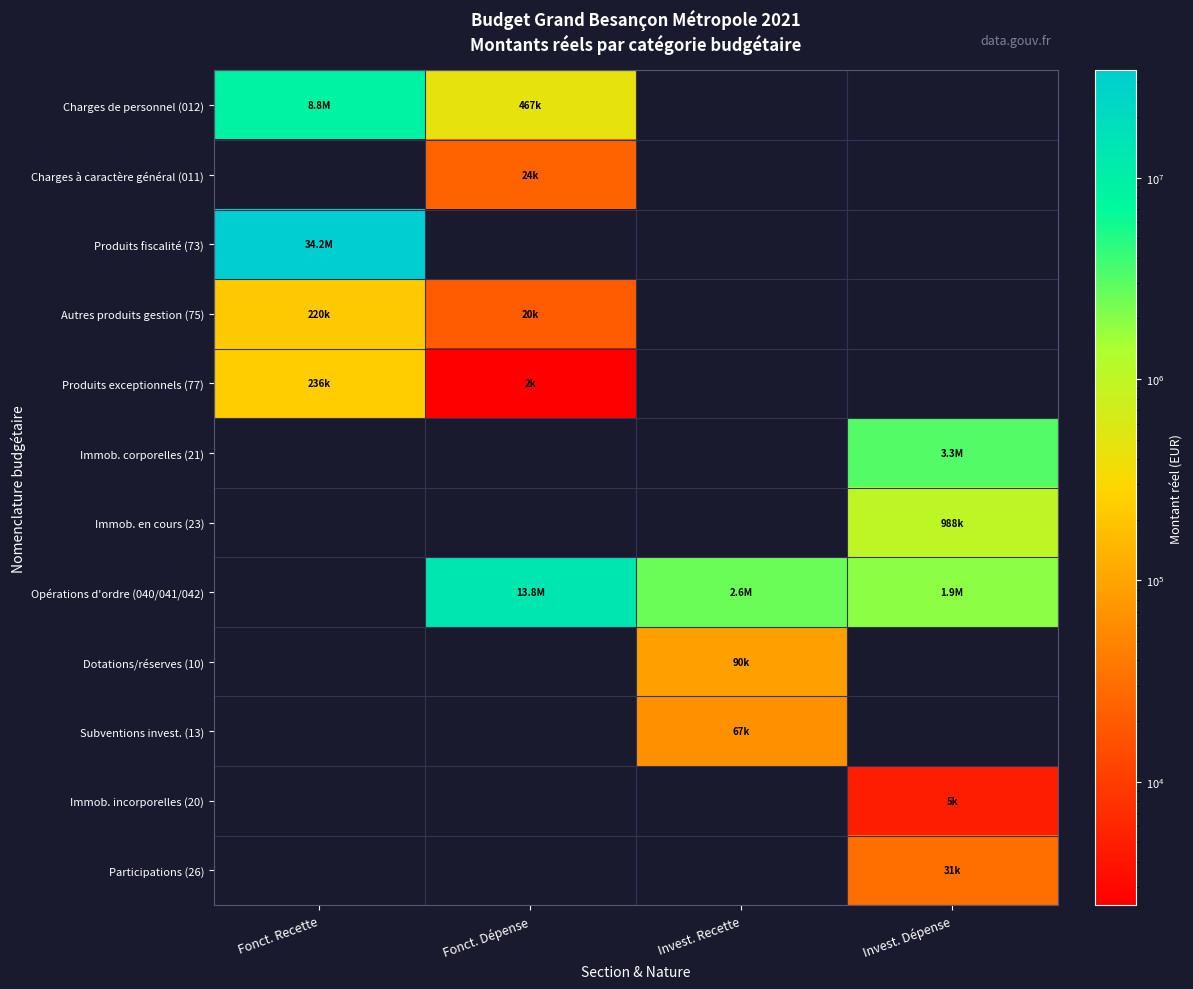

At which label does Dotations/réserves (10) first exceed 90475?

Invest. Recette